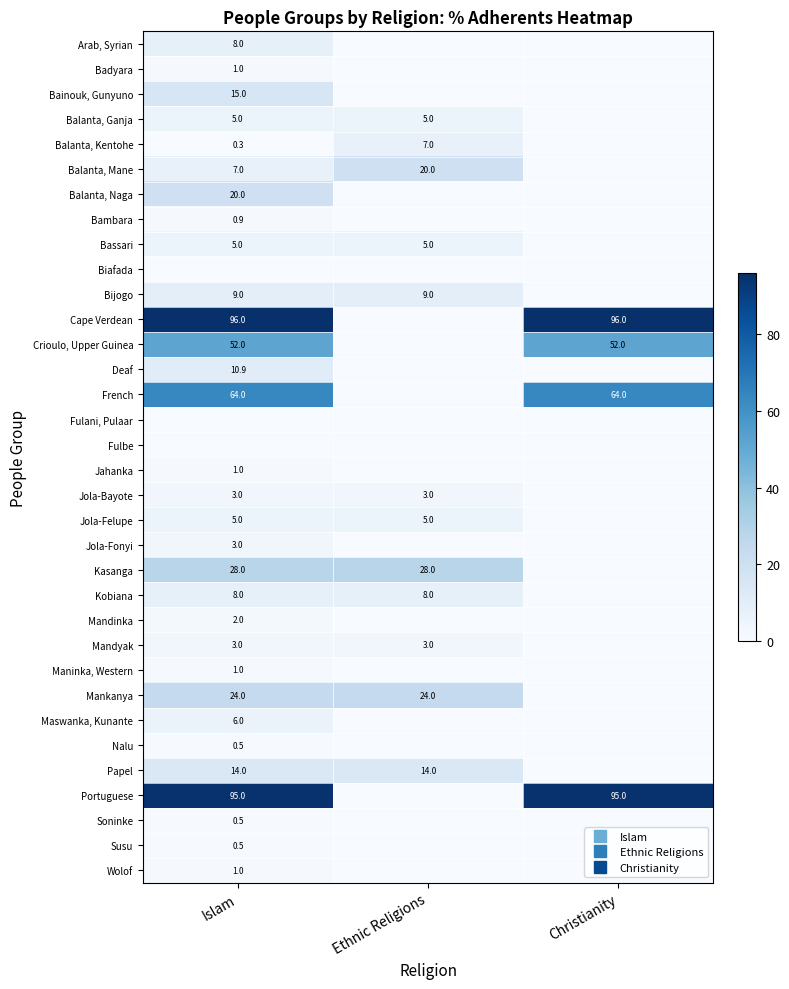

How many distinct data groups are displayed?

34